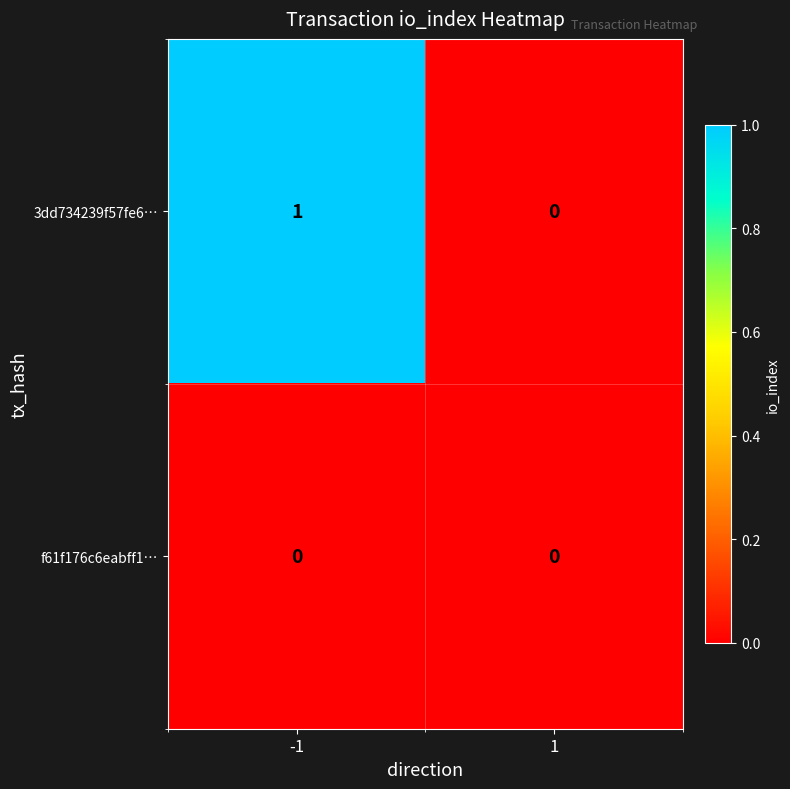

Which series changed the most between -1 and 1?

3dd734239f57fe6…